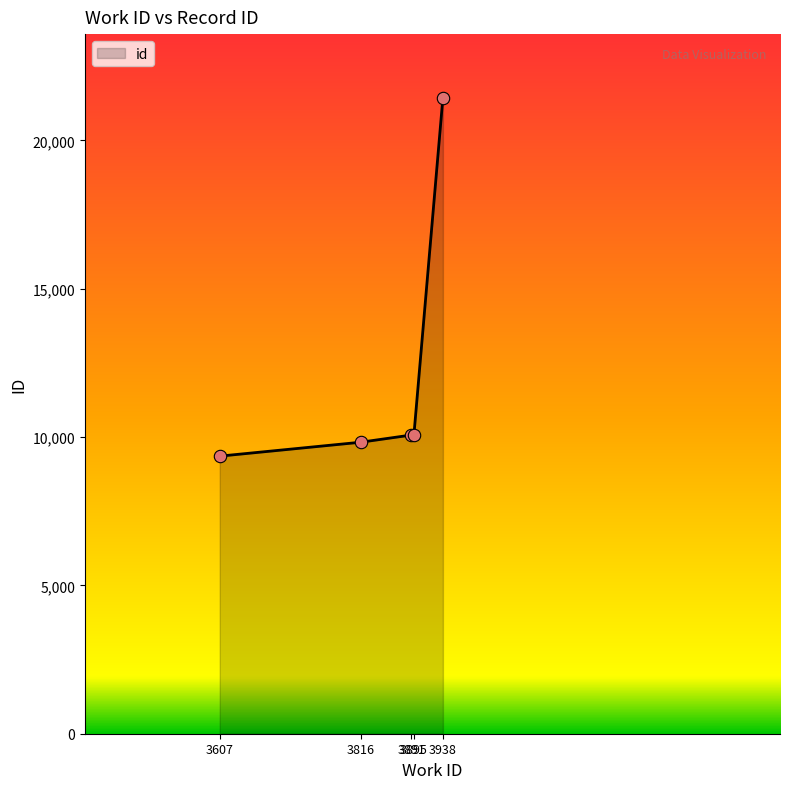

What is the change in value from 3607 to 3938?

+12081